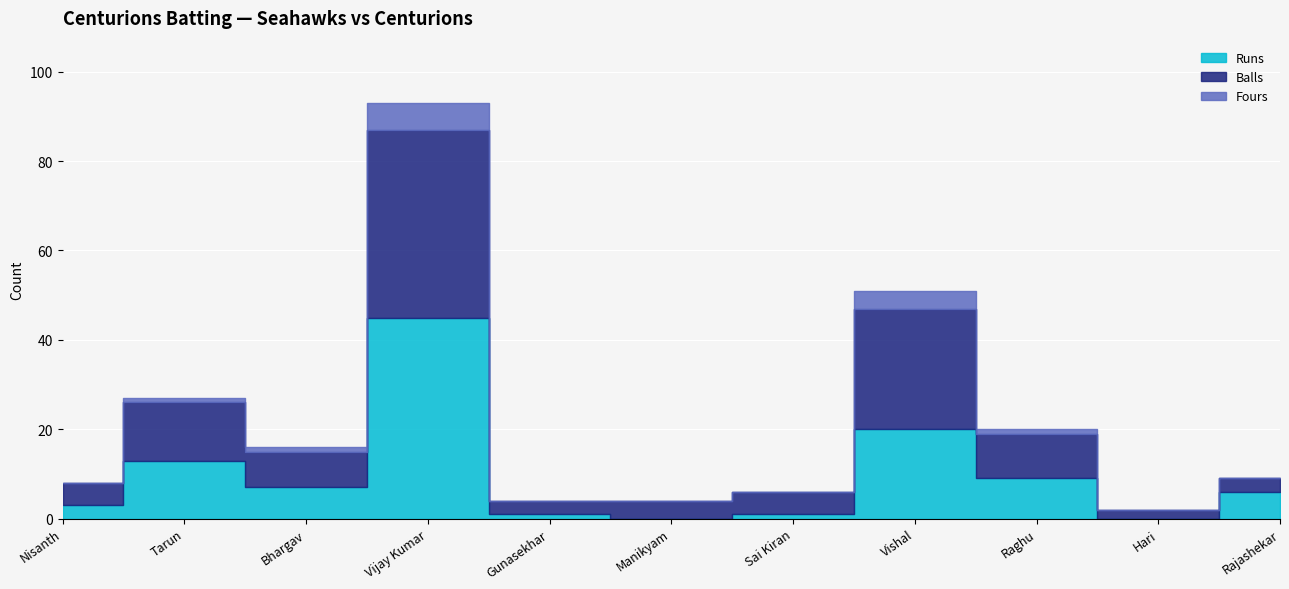

True or false: Fours and Runs cross at least once.

False